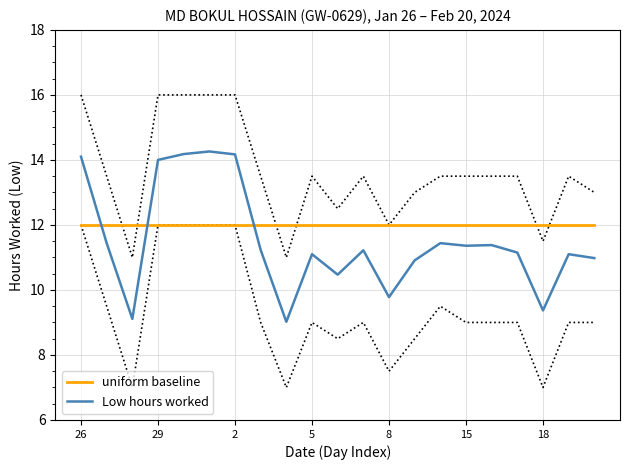

True or false: uniform baseline has a value of 7.8 at 5.

False